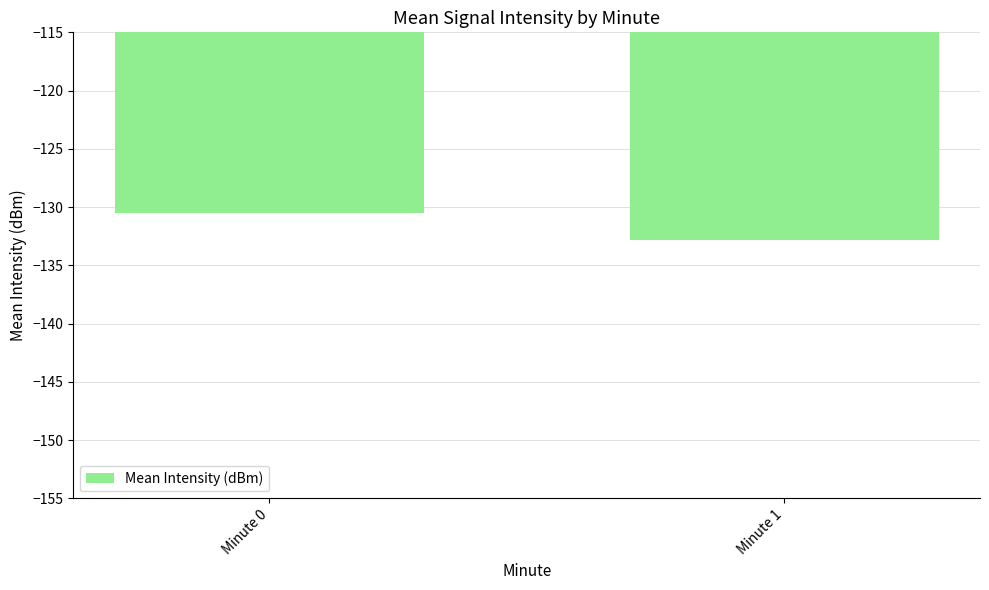

What is the sum of the values at Minute 1 and Minute 0?

-263.3